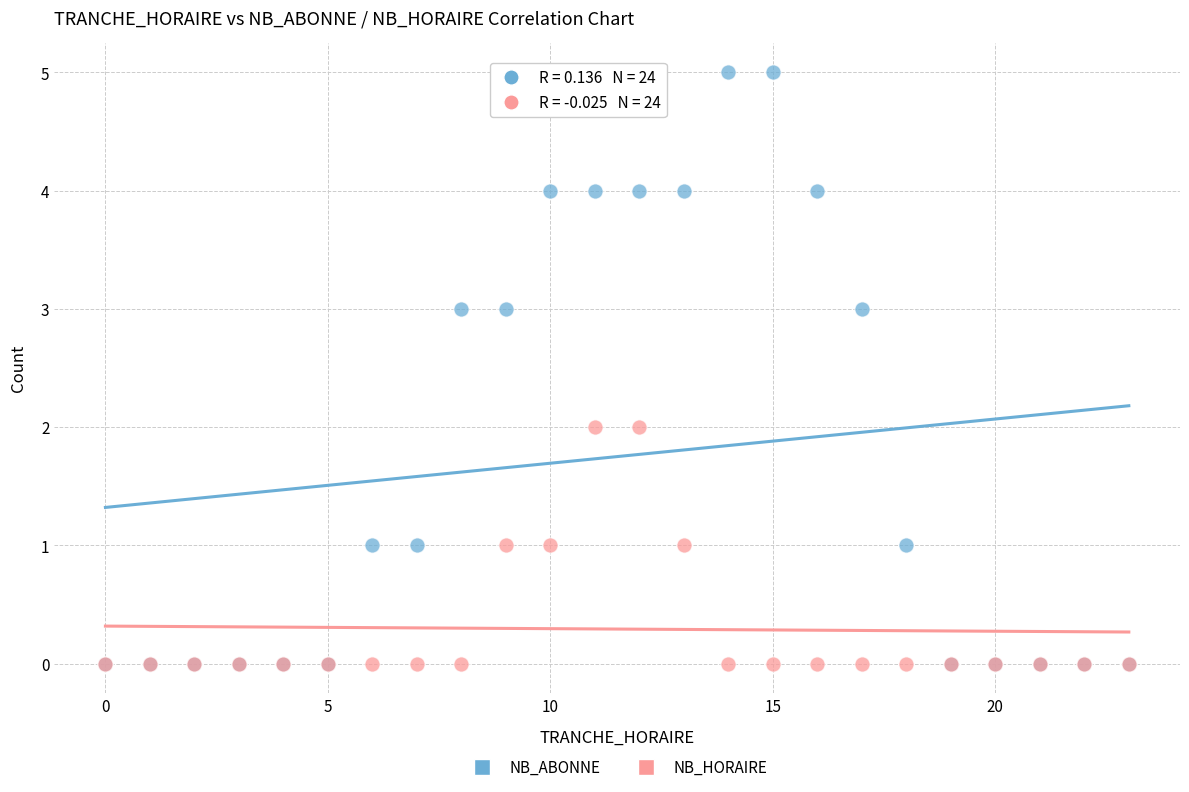

Which series has the widest spread of Y values?

NB_ABONNE